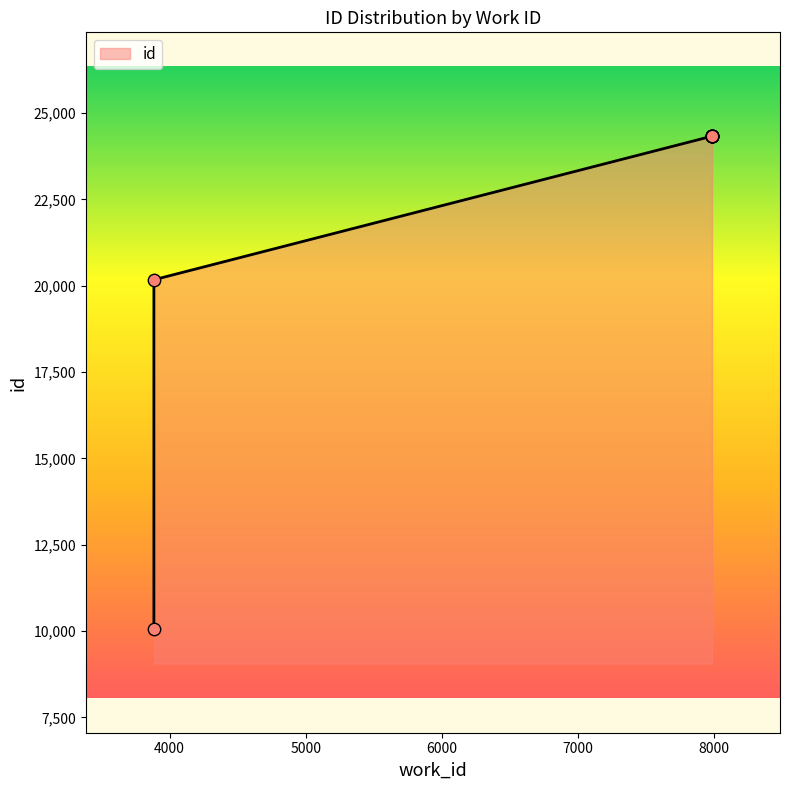

Which has a higher value, 7988 or 3884?

7988